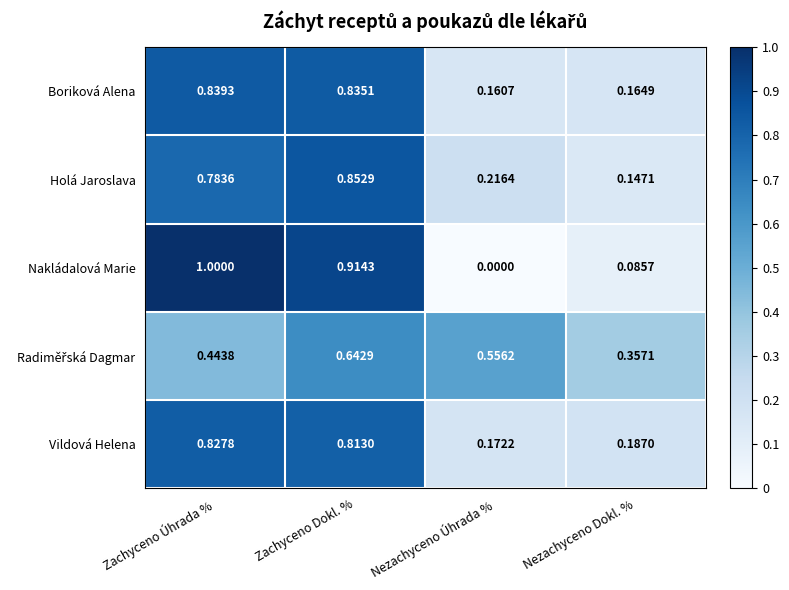

Where is Holá Jaroslava nearest to the value 0?

Nezachyceno Dokl. %